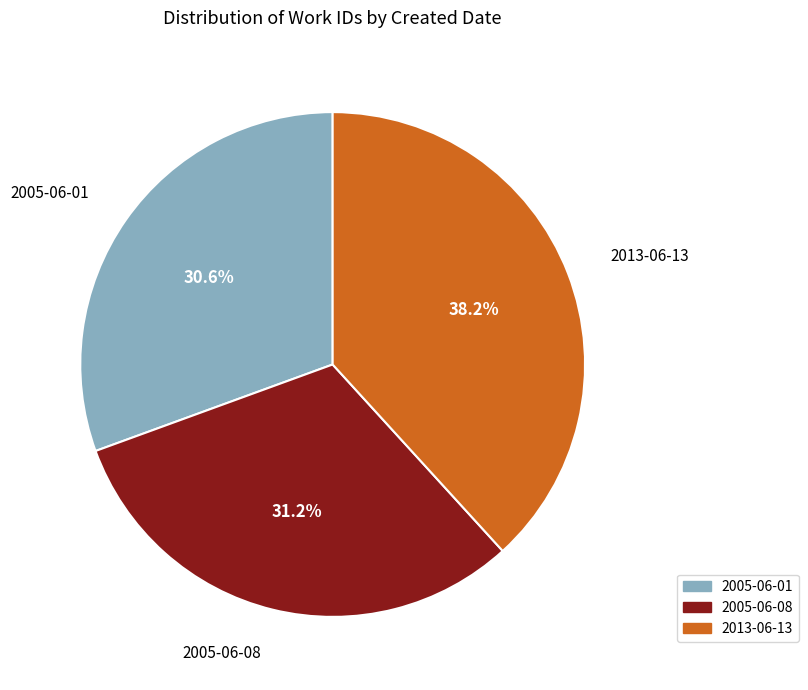

To the nearest percent, what portion does 2005-06-08 represent?

31%